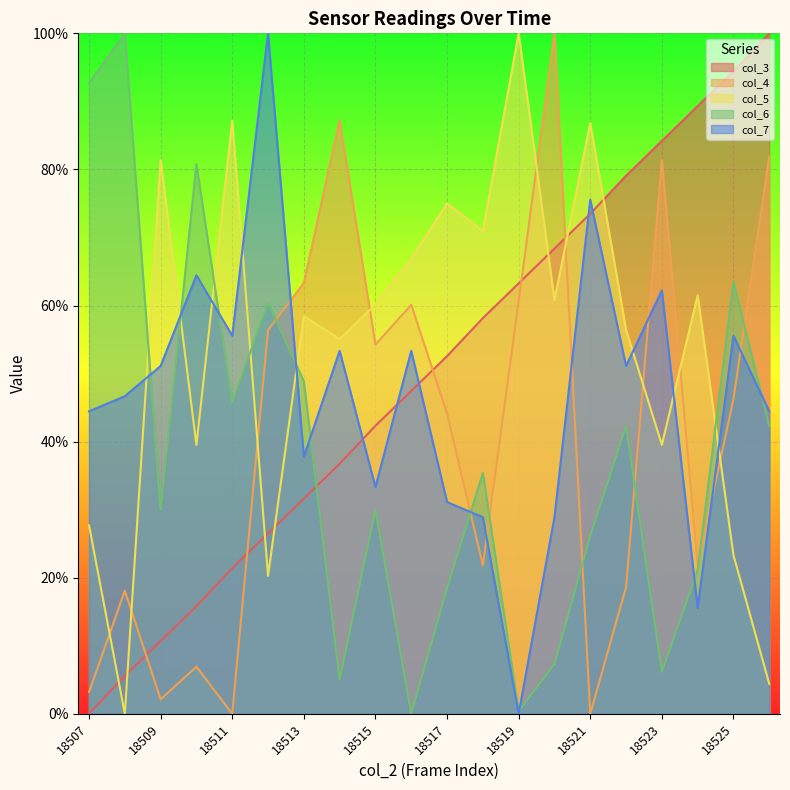

What is the difference between the maximum and minimum values in the col_5 series?

100.0